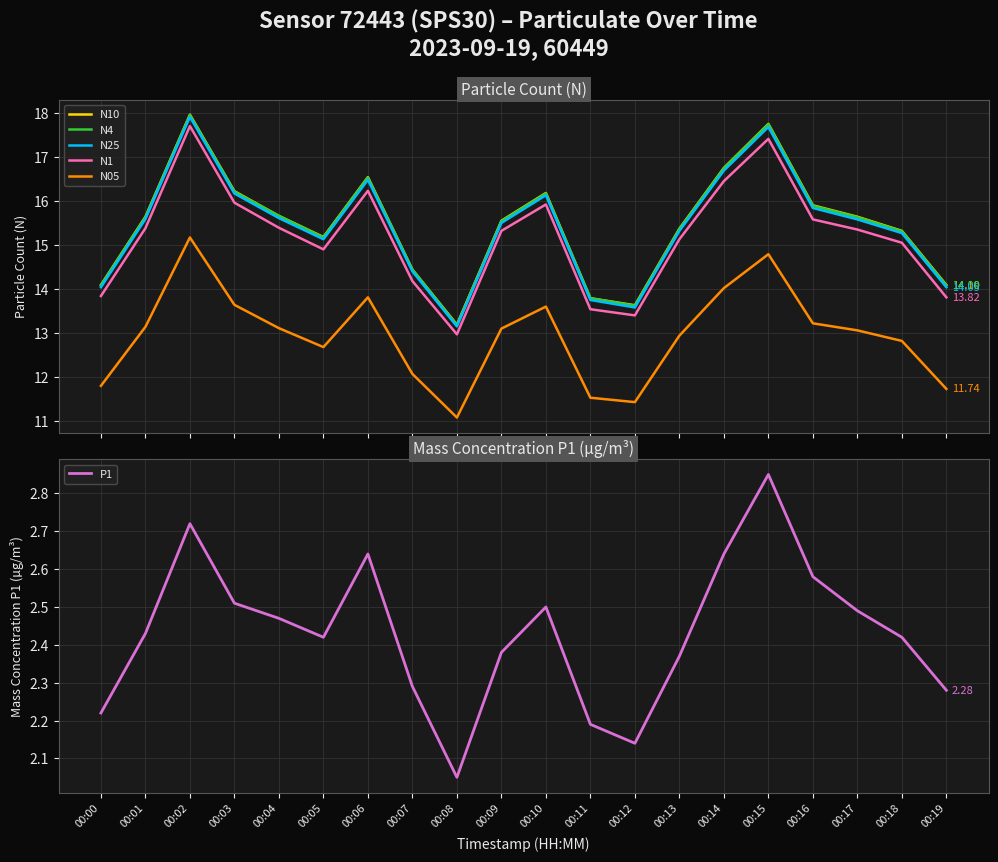

In N4, how many points are lower than both neighbors (excluding endpoints)?

3